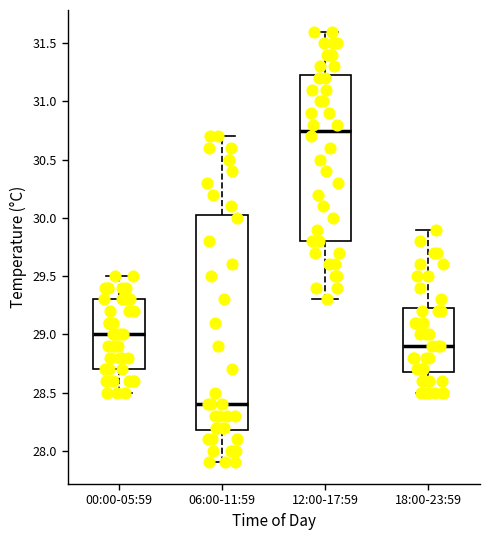

Reading left to right, transcribe this box plot: for each box, give where its median line is, the range the box spans, and where its two whiskers end, as read against the y-axis. The values are not printed on the chart, so give them approximately, as read against the axis.

00:00-05:59: median 29.00, box 28.70 to 29.30, whiskers 28.50 to 29.50
06:00-11:59: median 28.40, box 28.20 to 30.05, whiskers 27.90 to 30.70
12:00-17:59: median 30.75, box 29.80 to 31.25, whiskers 29.30 to 31.60
18:00-23:59: median 28.90, box 28.70 to 29.25, whiskers 28.50 to 29.90